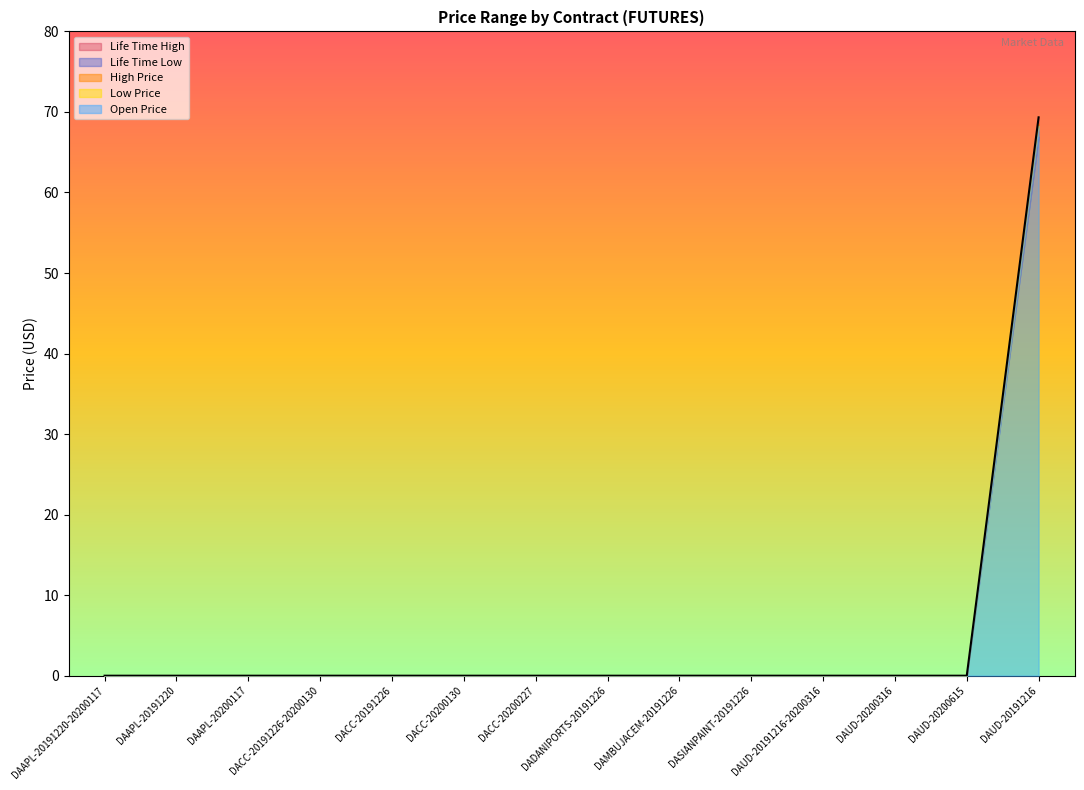

What is the difference between the maximum and minimum values in the Life Time High series?

69.3